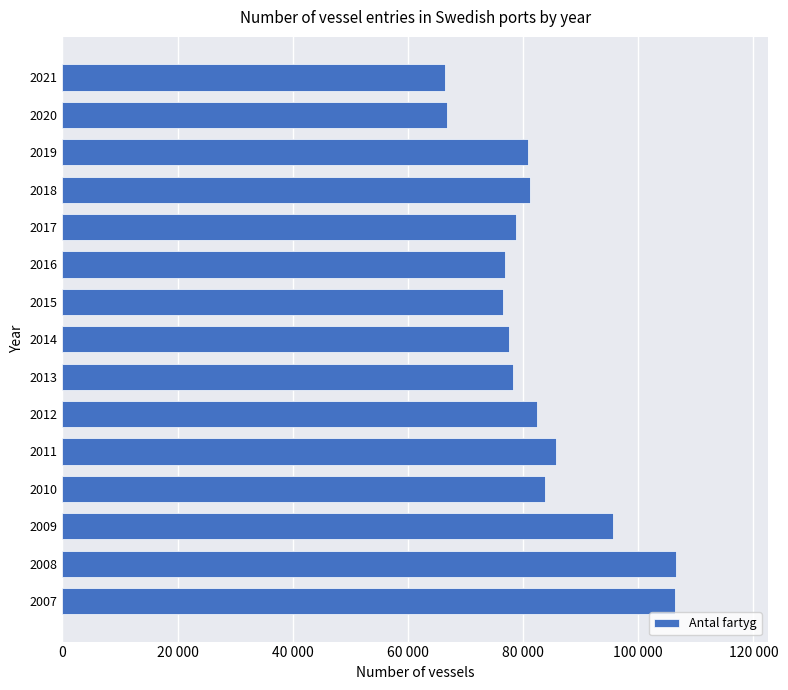

Are the bars horizontal?

Yes